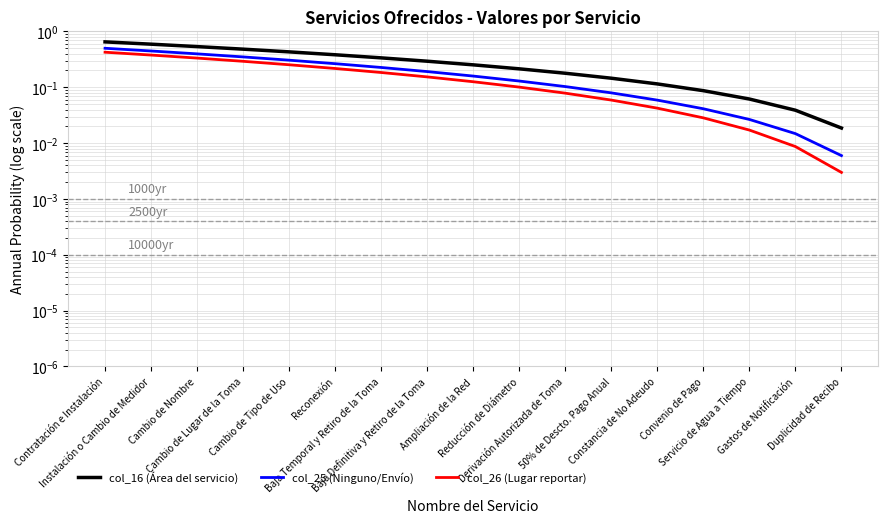

The value of col_26 (Lugar reportar) at Constancia de No Adeudo is 0.0. True or false?

True